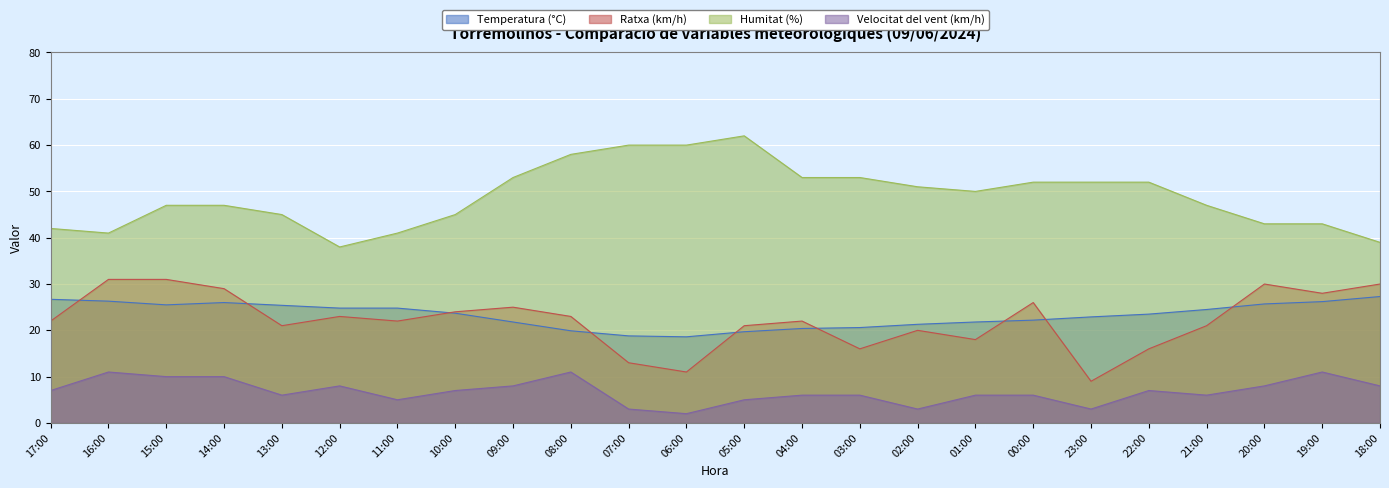

At 01:00, list the series in order from smallest to largest.

Velocitat del vent (km/h), Ratxa (km/h), Temperatura (°C), Humitat (%)